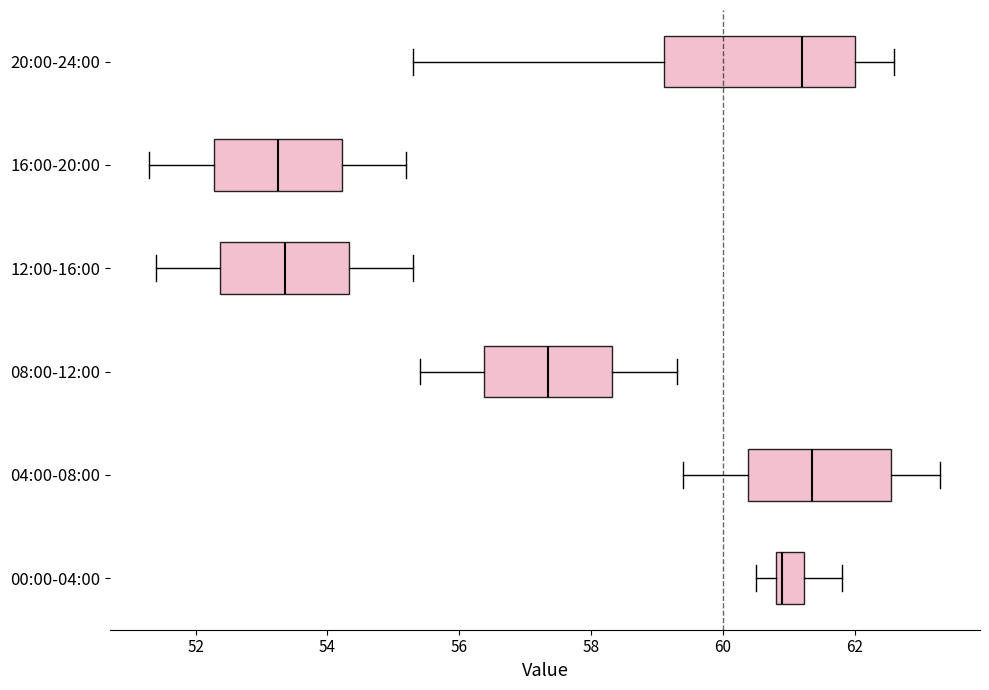

Reading bottom to top, transcribe this box plot: for each box, give where its median line is, the range the box spans, and where its two whiskers end, as read against the x-axis. The values are not printed on the chart, so give them approximately, as read against the axis.

00:00-04:00: median 61.0, box 60.8 to 61.2, whiskers 60.6 to 61.8
04:00-08:00: median 61.4, box 60.4 to 62.6, whiskers 59.4 to 63.4
08:00-12:00: median 57.4, box 56.4 to 58.4, whiskers 55.4 to 59.4
12:00-16:00: median 53.4, box 52.4 to 54.4, whiskers 51.4 to 55.4
16:00-20:00: median 53.2, box 52.2 to 54.2, whiskers 51.4 to 55.2
20:00-24:00: median 61.2, box 59.2 to 62.0, whiskers 55.4 to 62.6